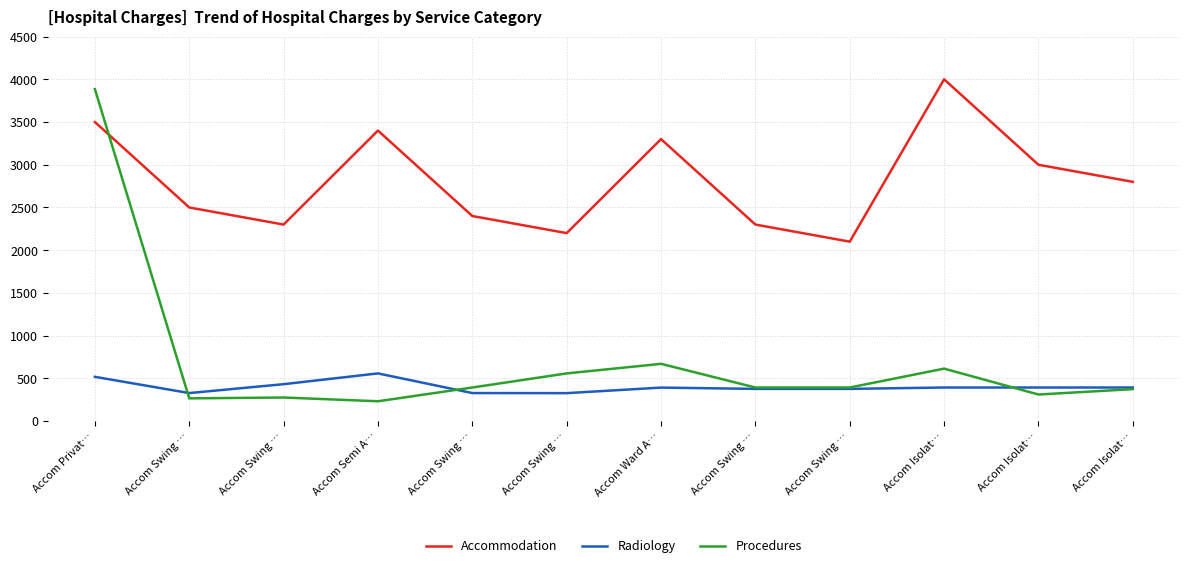

How many lines are shown in the chart?

3